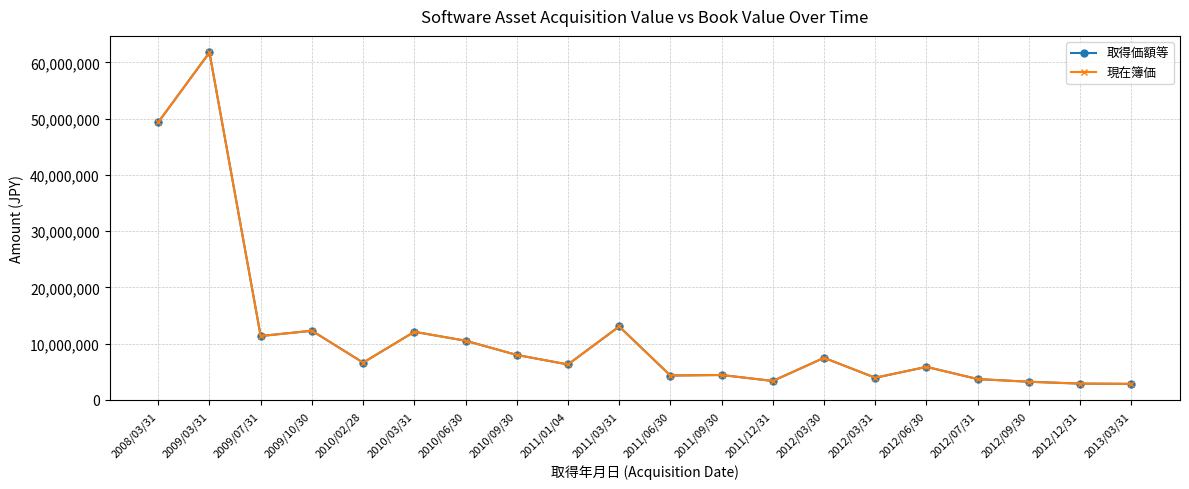

Rank the series by their maximum value, from lowest to highest.

取得価額等, 現在簿価